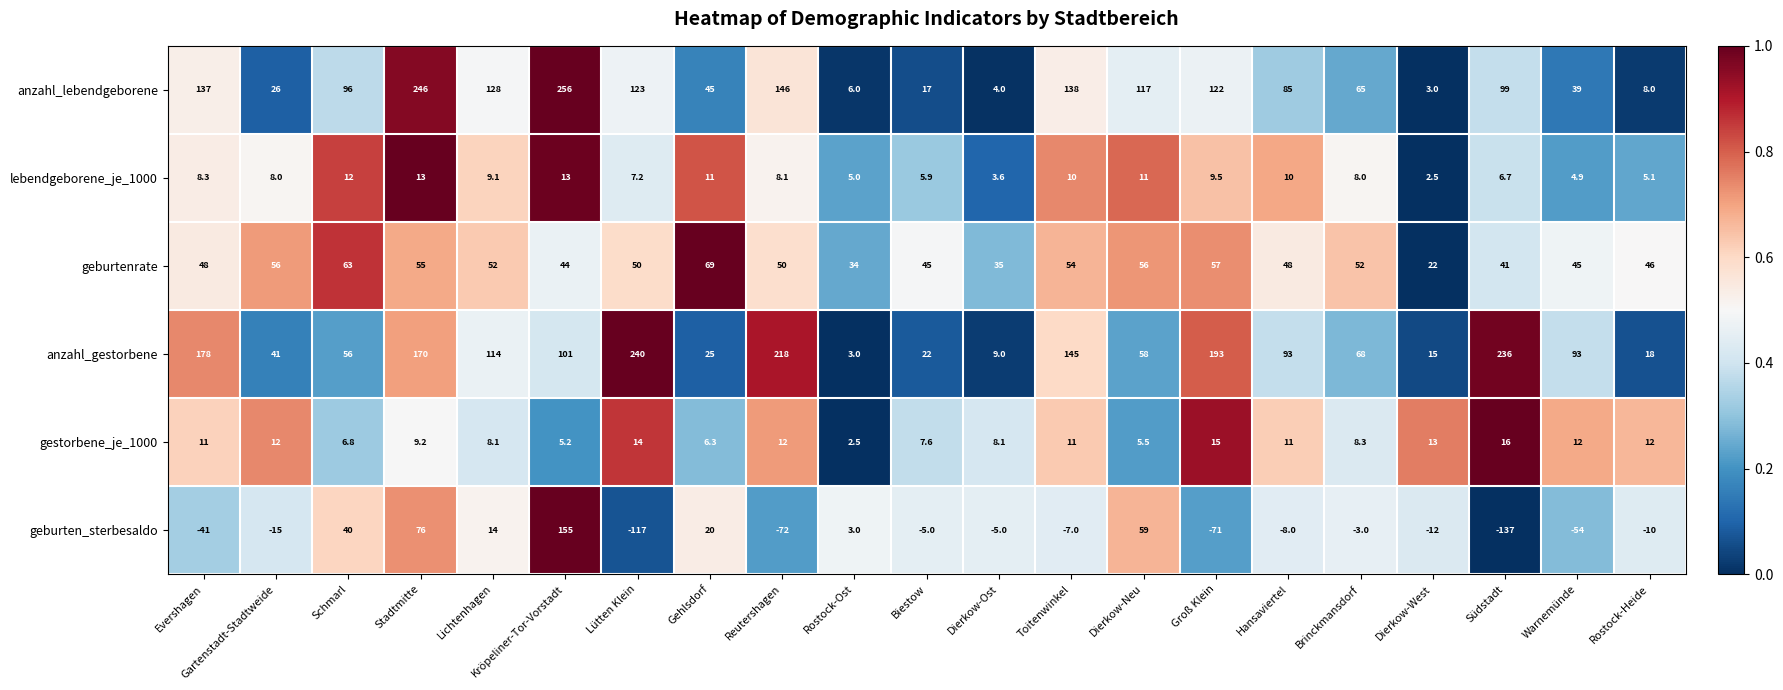

Which category has the highest value in the gestorbene_je_1000 series?

Südstadt